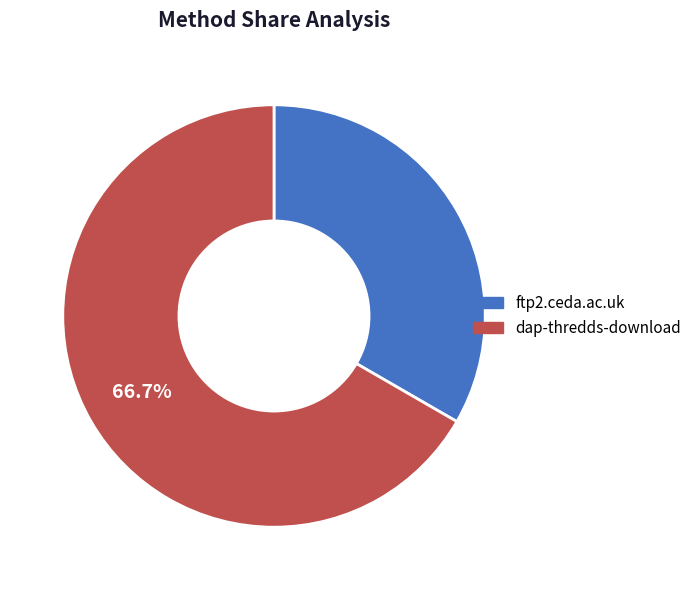

Is it true that dap-thredds-download is 59% of the pie?

False